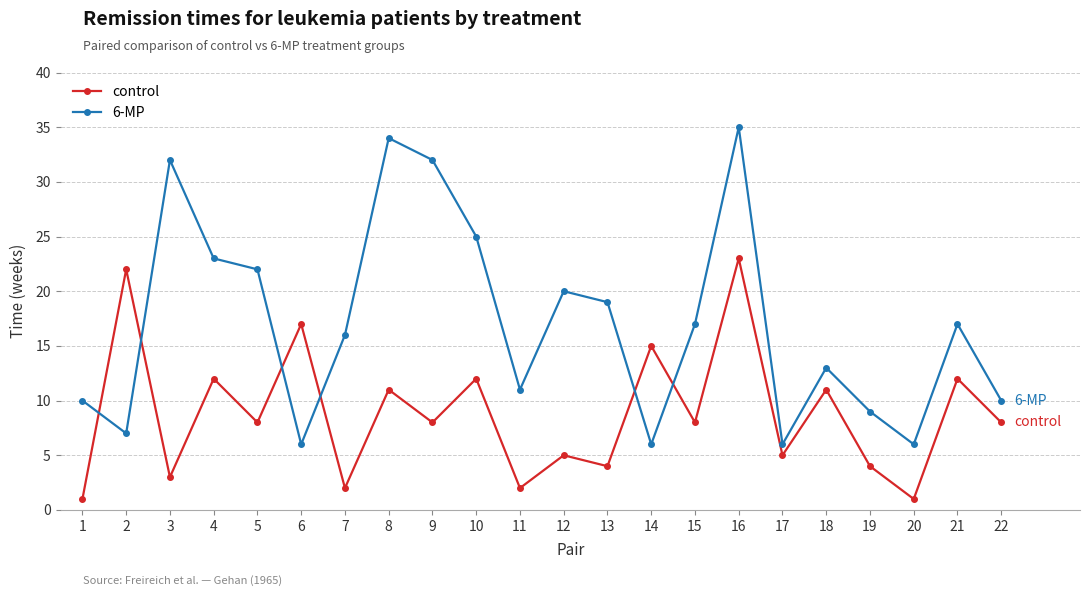

Which series has the widest spread of values?

6-MP